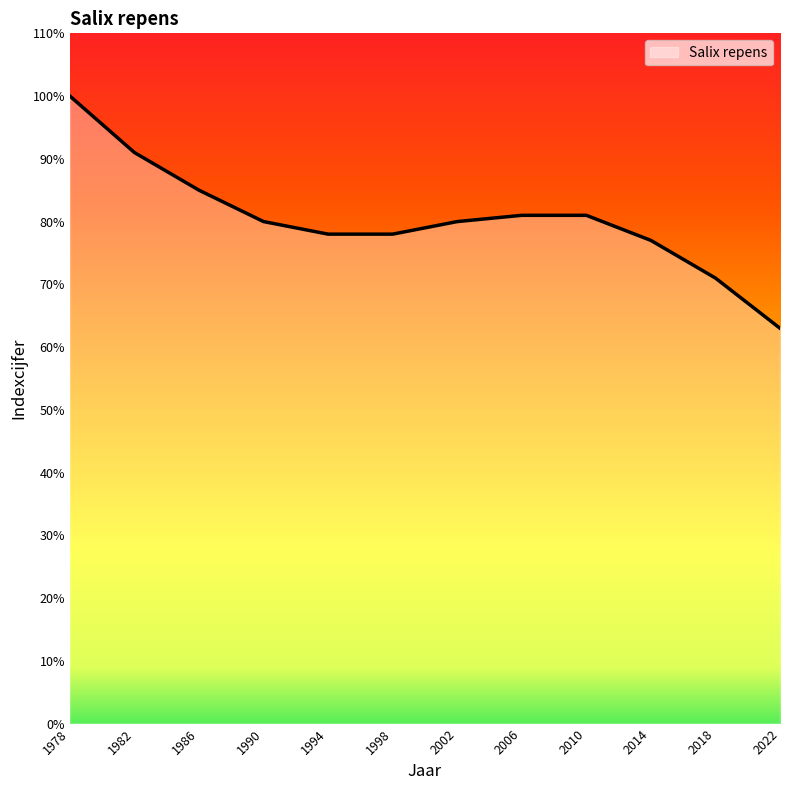

What is the approximate value at 2006, to the nearest 10?

80